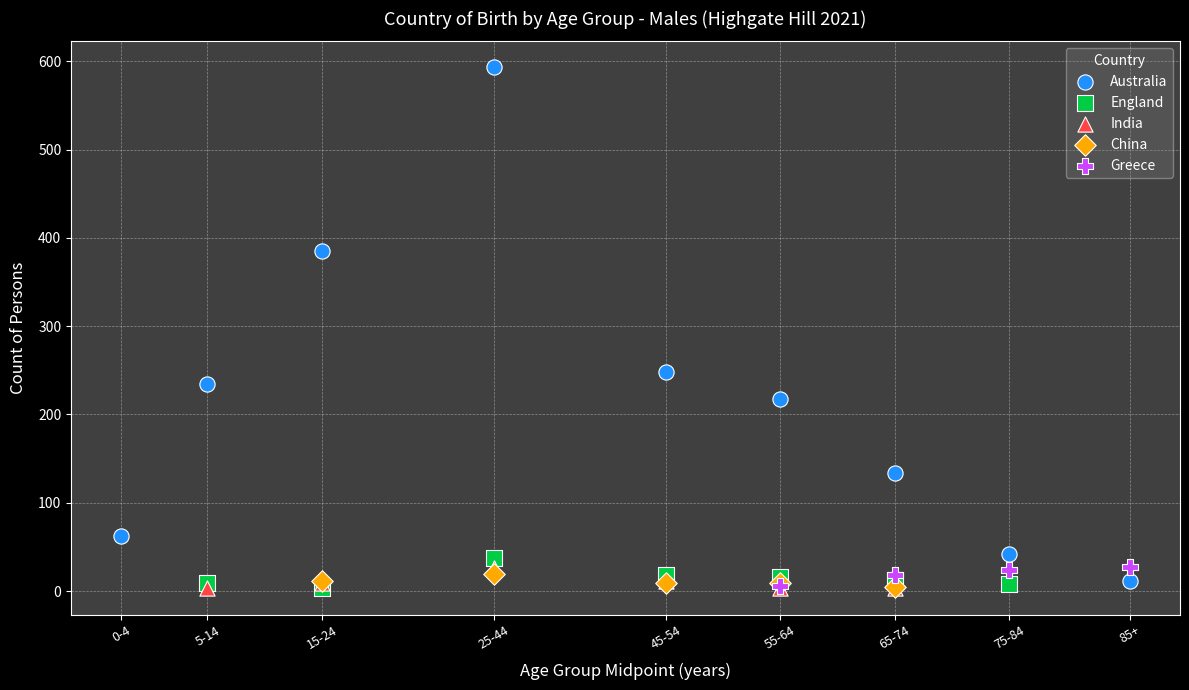

Which series has the widest spread of Y values?

Australia